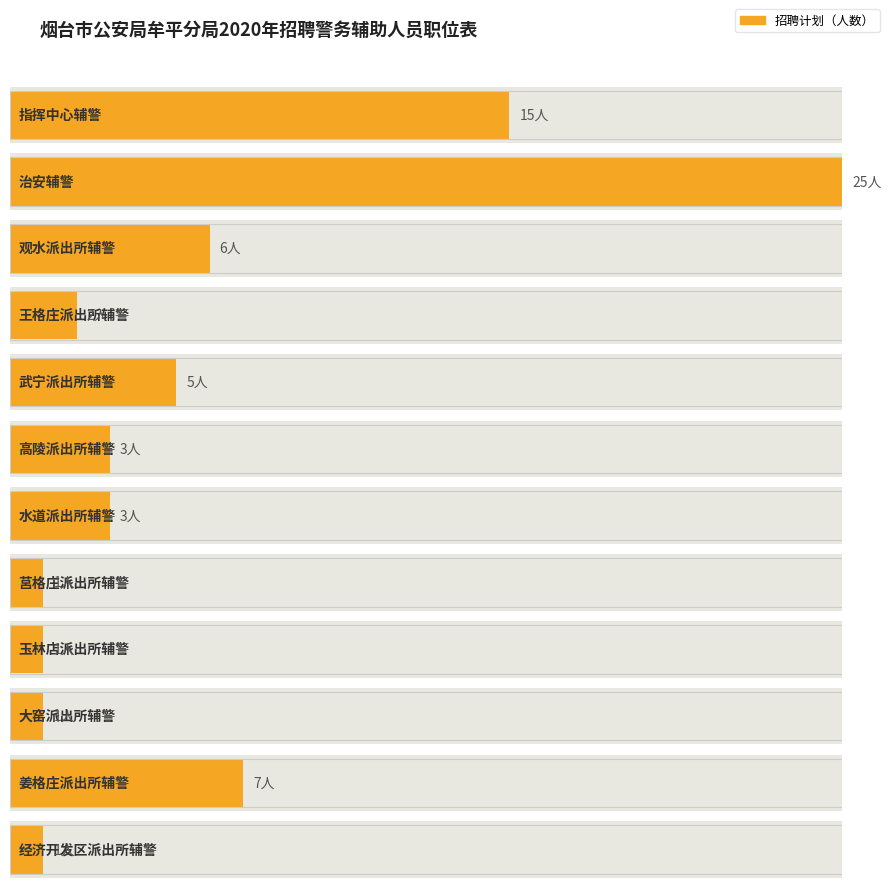

Rank the categories by value from highest to lowest.

治安辅警, 指挥中心辅警, 姜格庄派出所辅警, 观水派出所辅警, 武宁派出所辅警, 高陵派出所辅警, 水道派出所辅警, 王格庄派出所辅警, 莒格庄派出所辅警, 玉林店派出所辅警, 大窑派出所辅警, 经济开发区派出所辅警